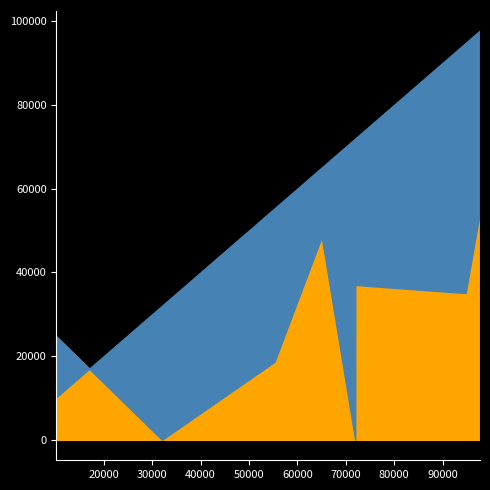

Rank the categories by Total Wages value from highest to lowest.

97742, 96899, 94769, 71961, 71948, 65029, 55278, 32013, 10208